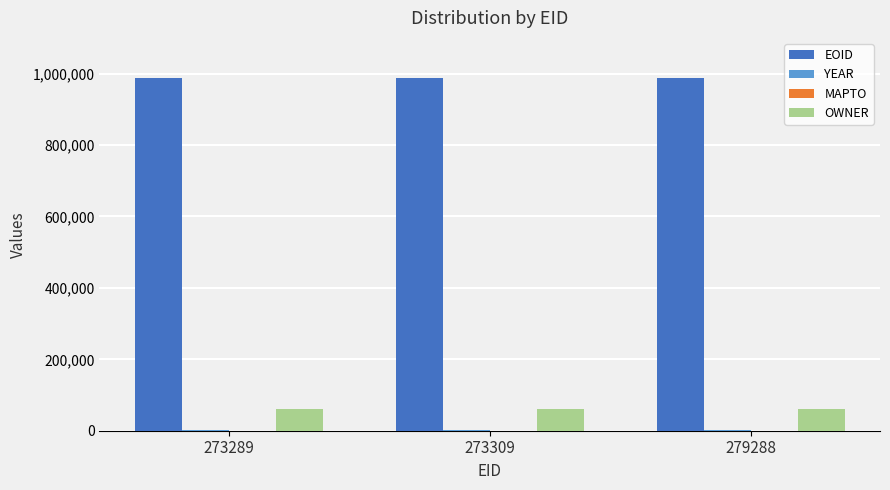

Which series has the largest total across all categories?

EOID